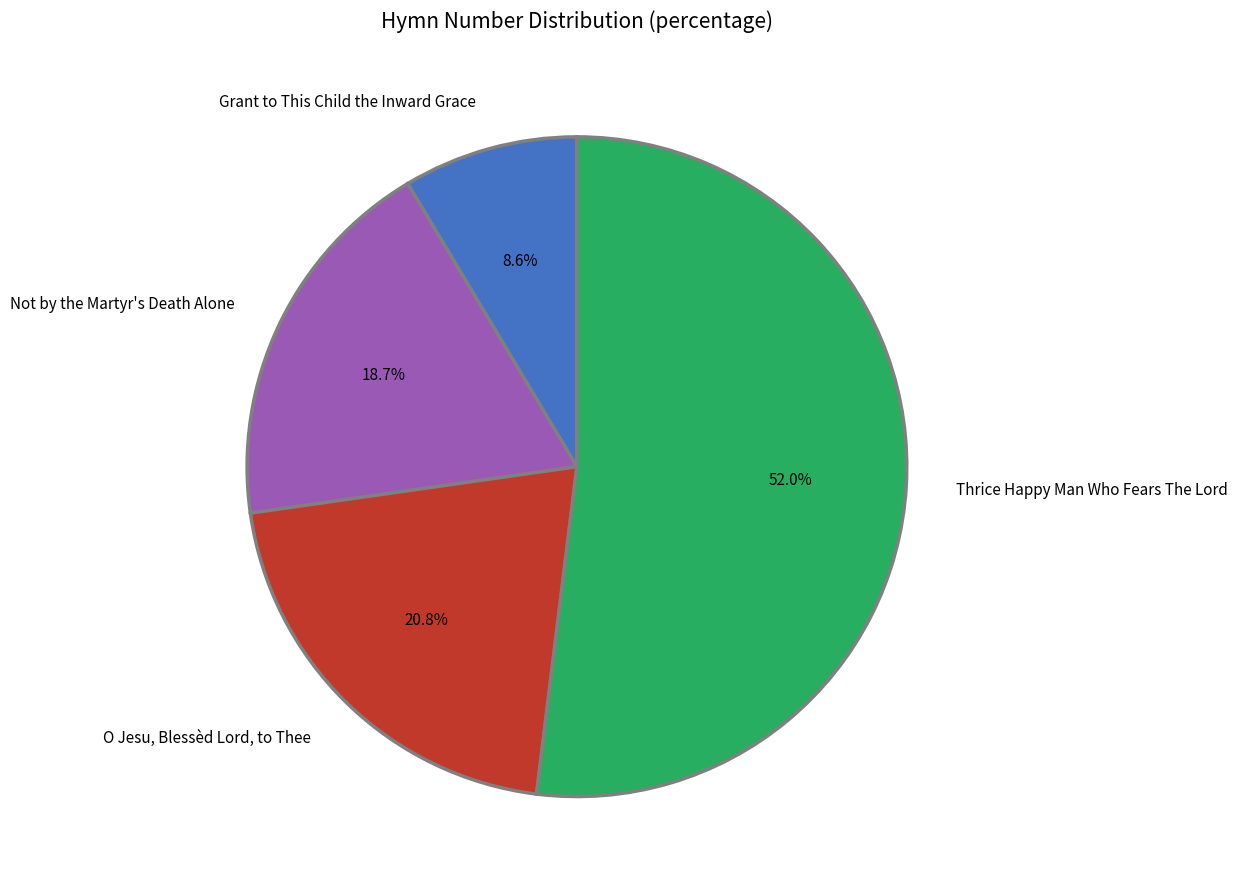

What is the ratio of the value at Thrice Happy Man Who Fears The Lord to the value at Not by the Martyr's Death Alone?

2.8